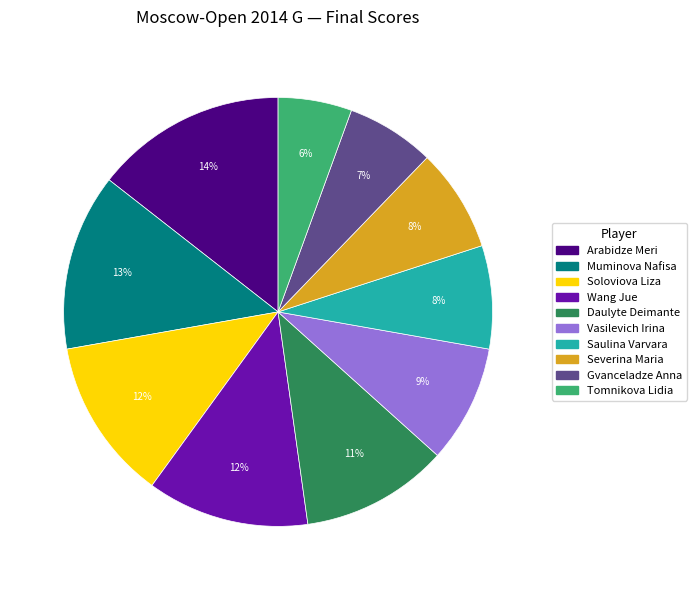

Does Soloviova Liza account for over 50% of the chart?

No